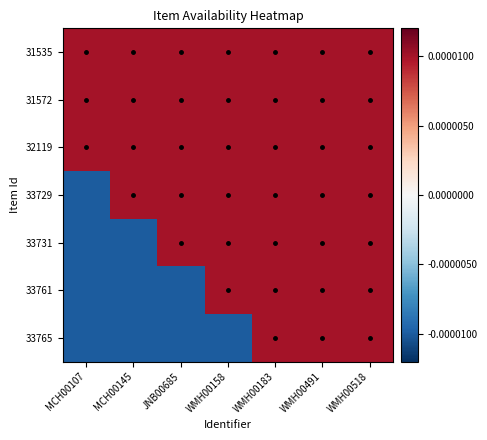

At how many categories does at least one series exceed 0?

7